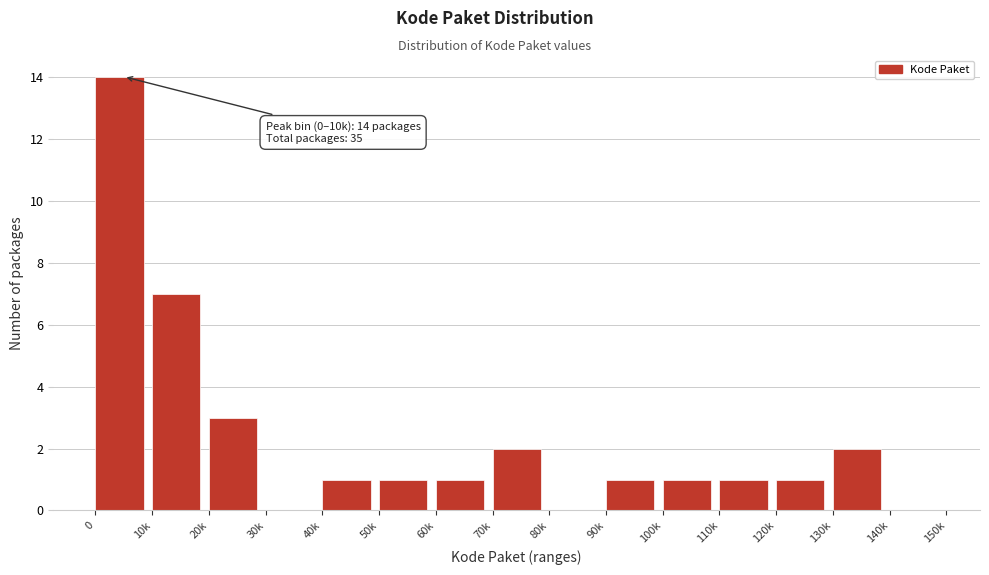

Reading left to right, list all the values displayed in this chart.

0=14	10k=7	20k=3	30k=0	40k=1	50k=1	60k=1	70k=2	80k=0	90k=1	100k=1	110k=1	120k=1	130k=2	140k=0